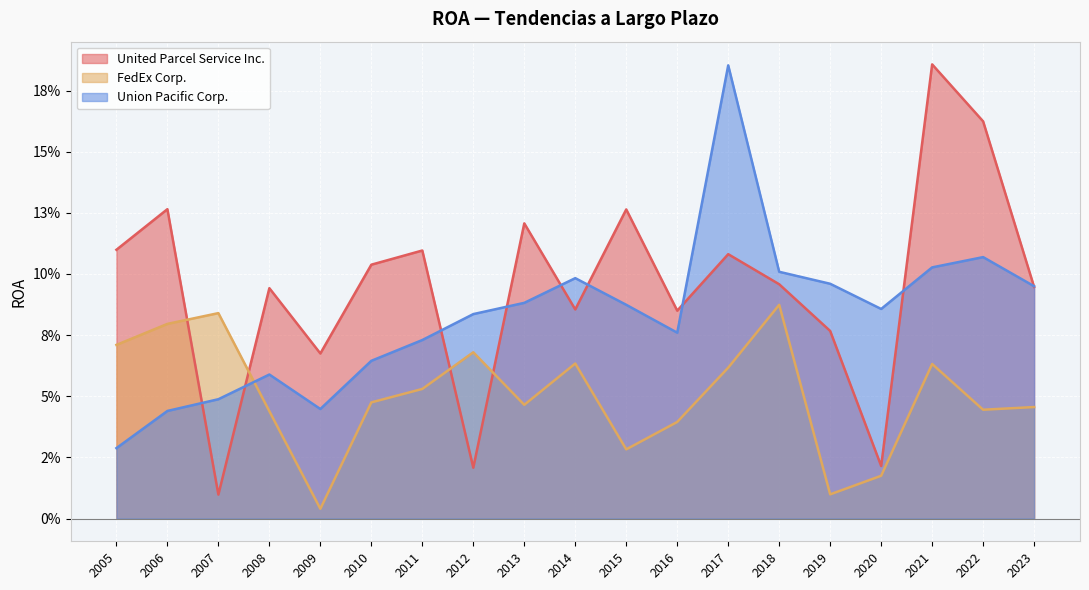

Where is United Parcel Service Inc. nearest to the value 0?

2007